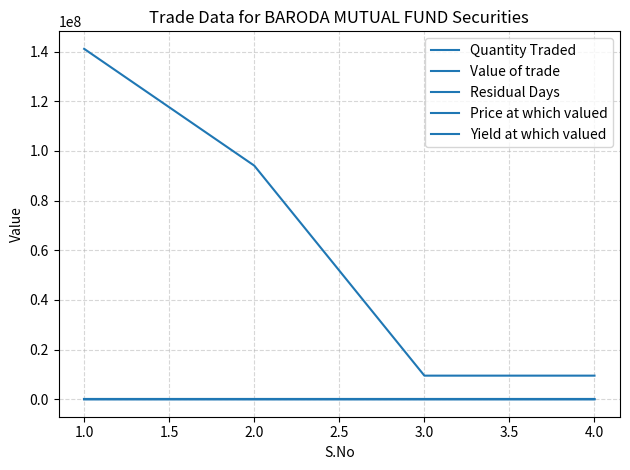

Does the chart display data point markers on the line(s)?

No